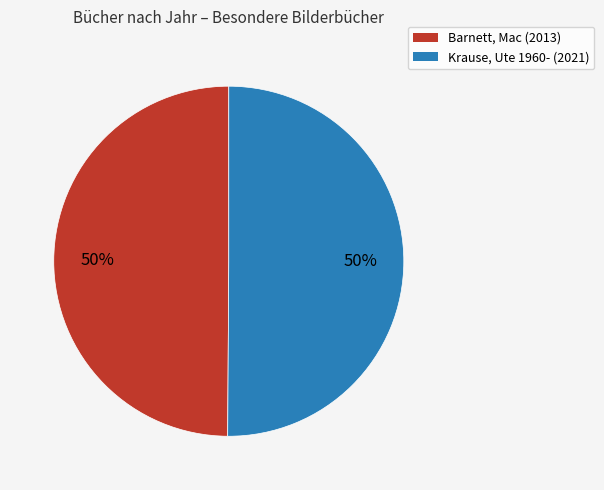

Do Krause, Ute 1960- and Barnett, Mac together represent more than half of the pie?

Yes